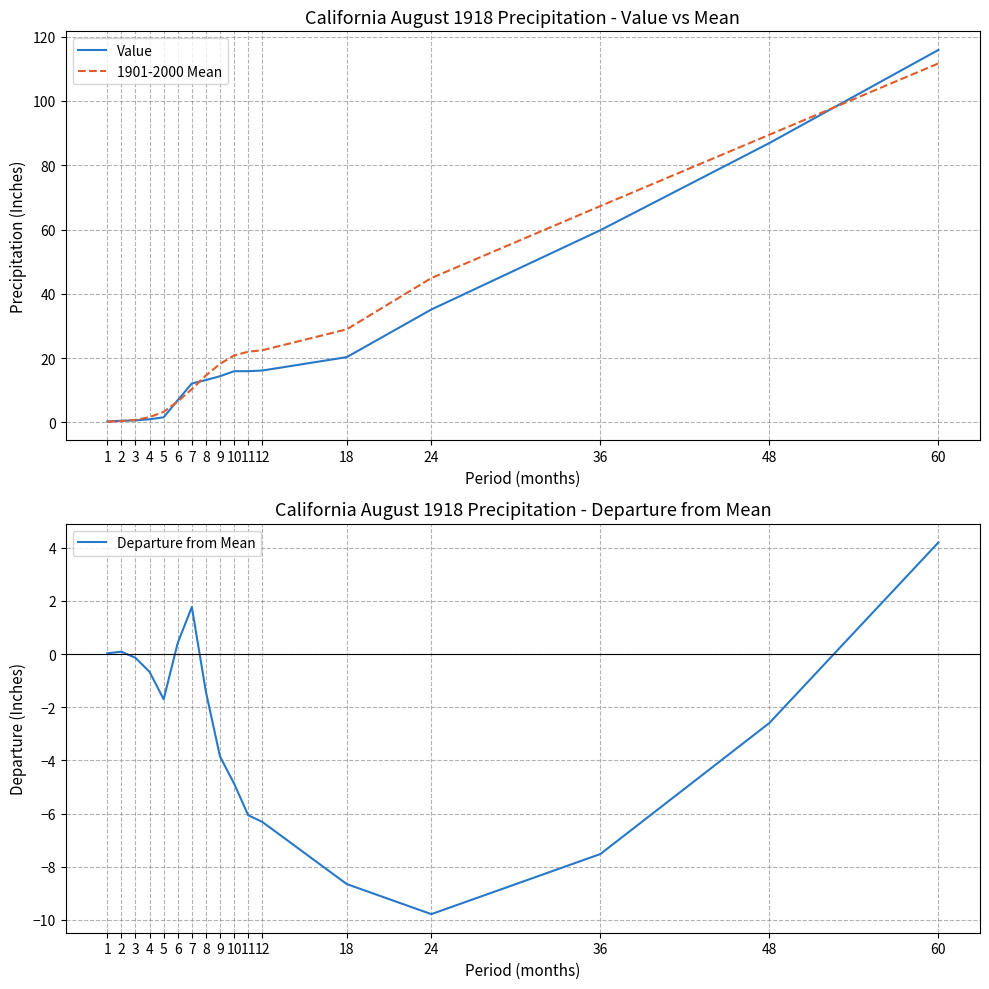

Rank the categories by Departure from Mean value from highest to lowest.

60, 7, 6, 2, 1, 3, 4, 8, 5, 48, 9, 10, 11, 12, 36, 18, 24